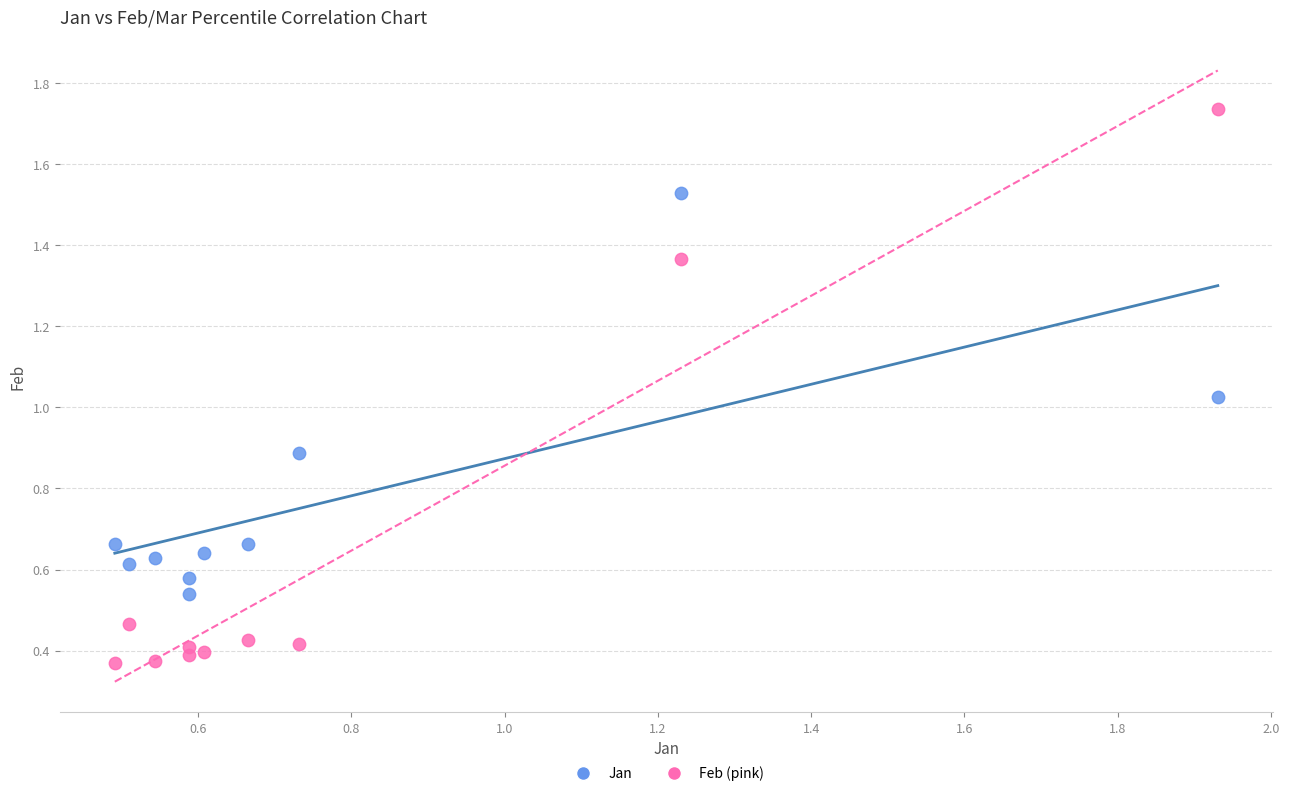

Which series contains the highest Y value?

Feb (pink)